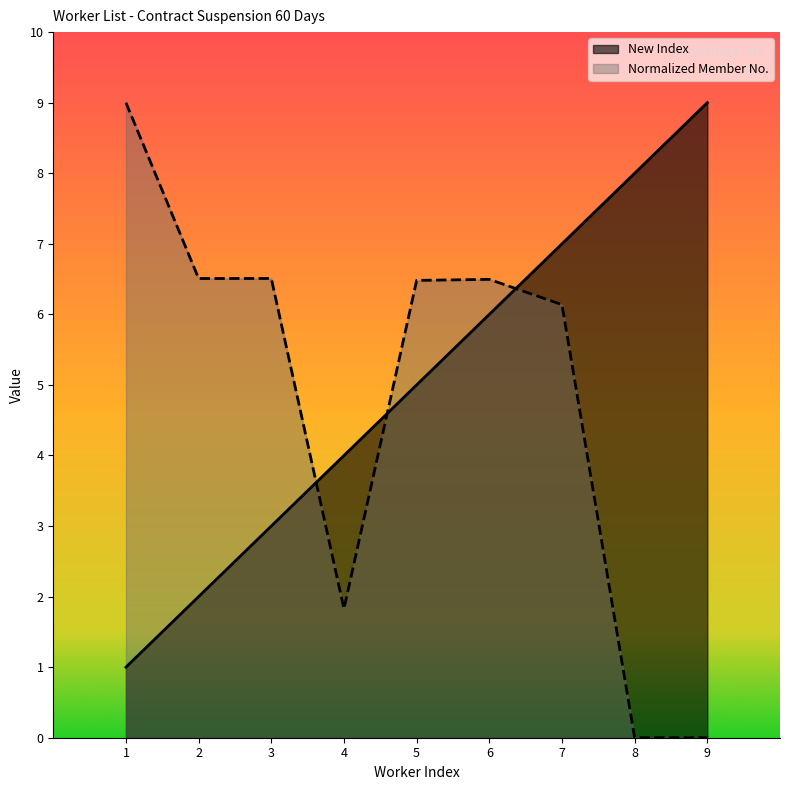

What is the sum of all New Index values?

45.0